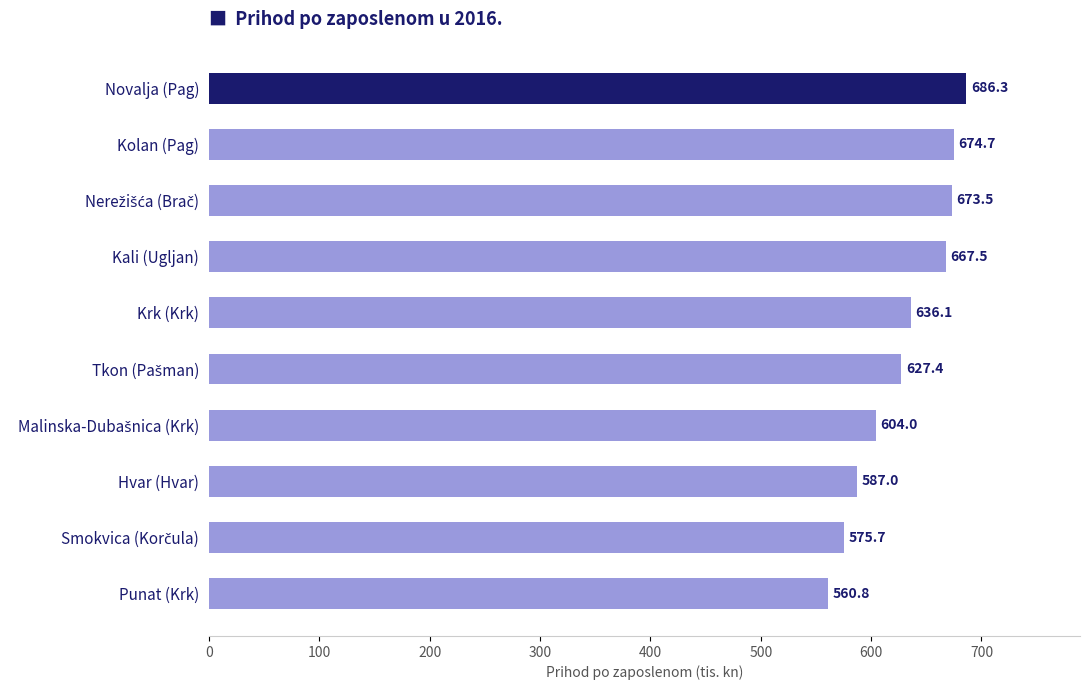

True or false: the data shows 686.3 at Novalja (Pag).

True